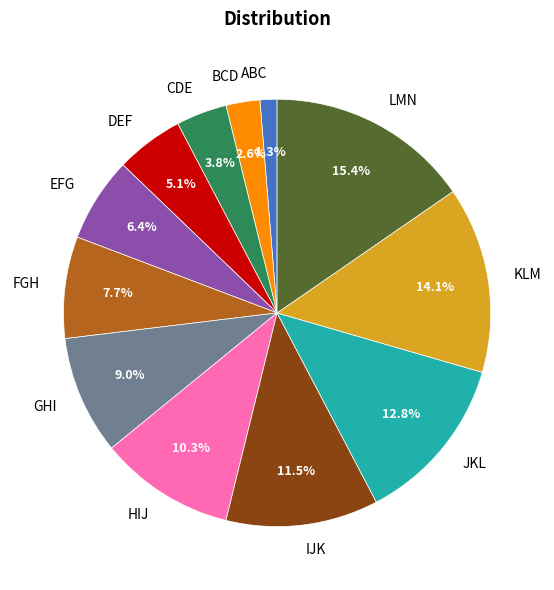

Is EFG the majority of the pie?

No